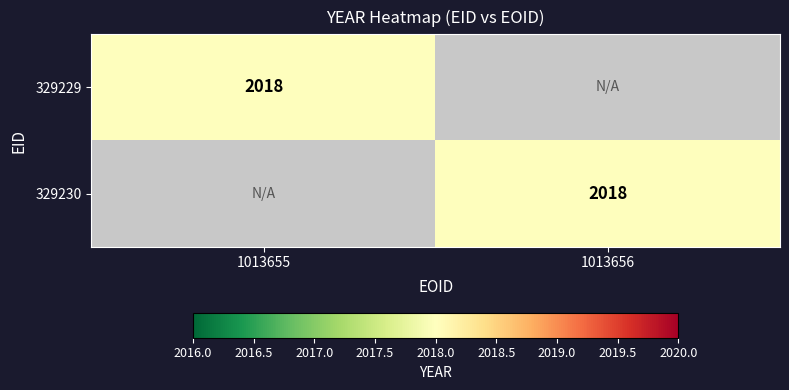

How many categories are shown in the chart?

2